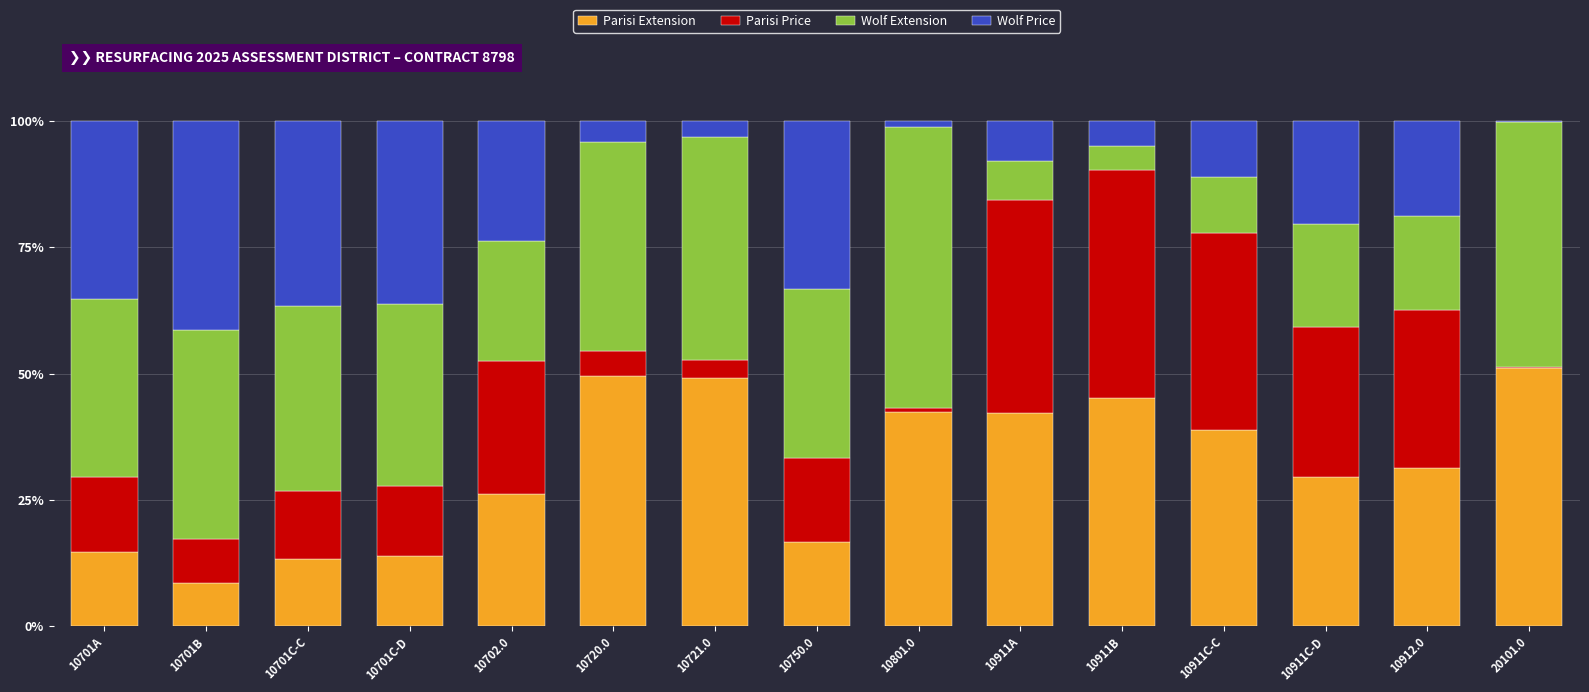

What is the maximum value for Parisi Extension?

51.1